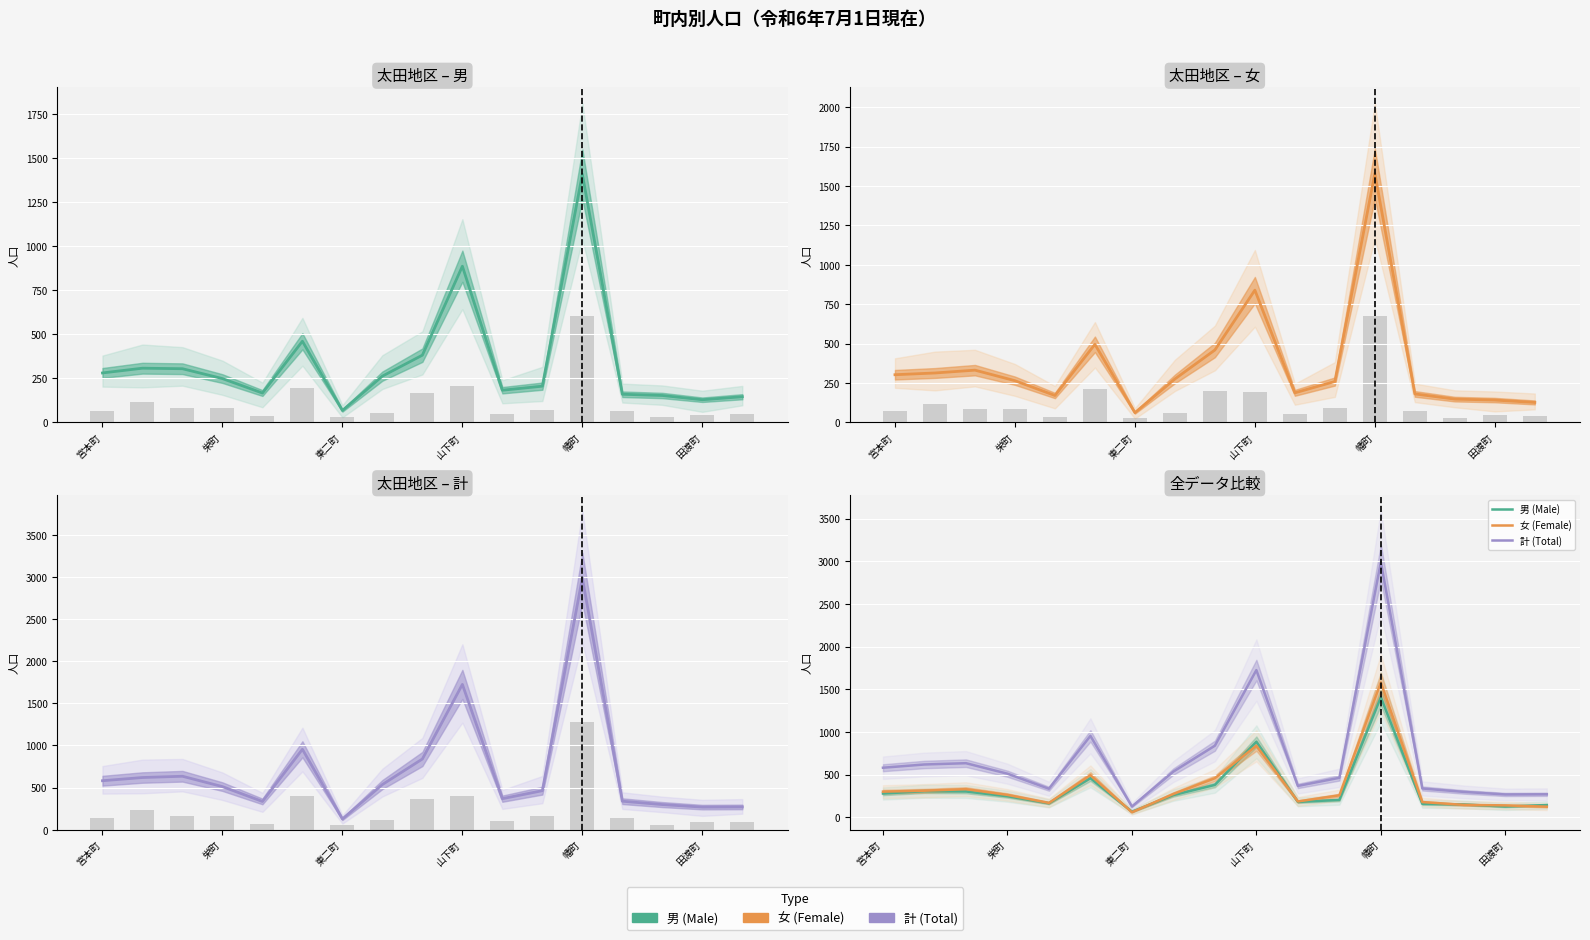

What is the difference between the second highest and second lowest values in the 女 (Female) series?

713